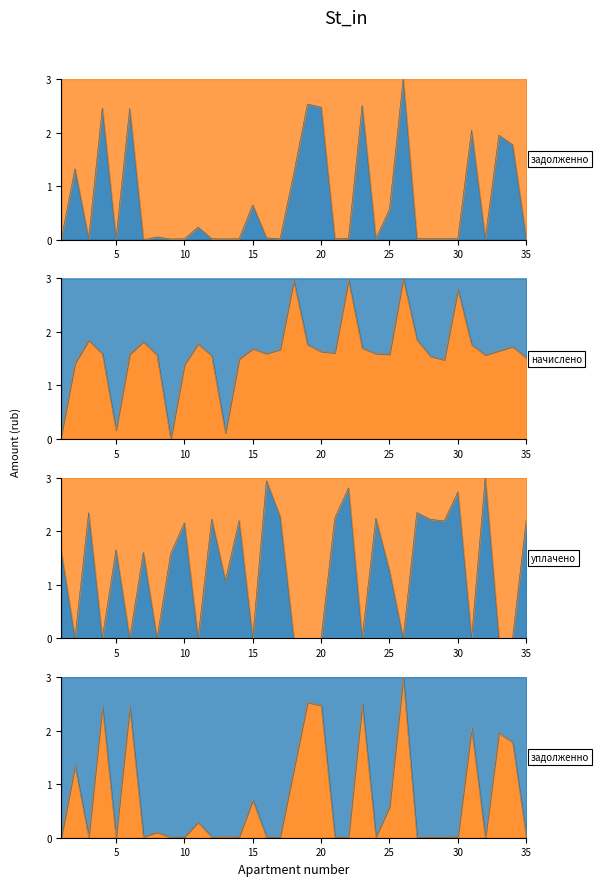

The задолженность_пени series shows 0.0 at 29. True or false?

True